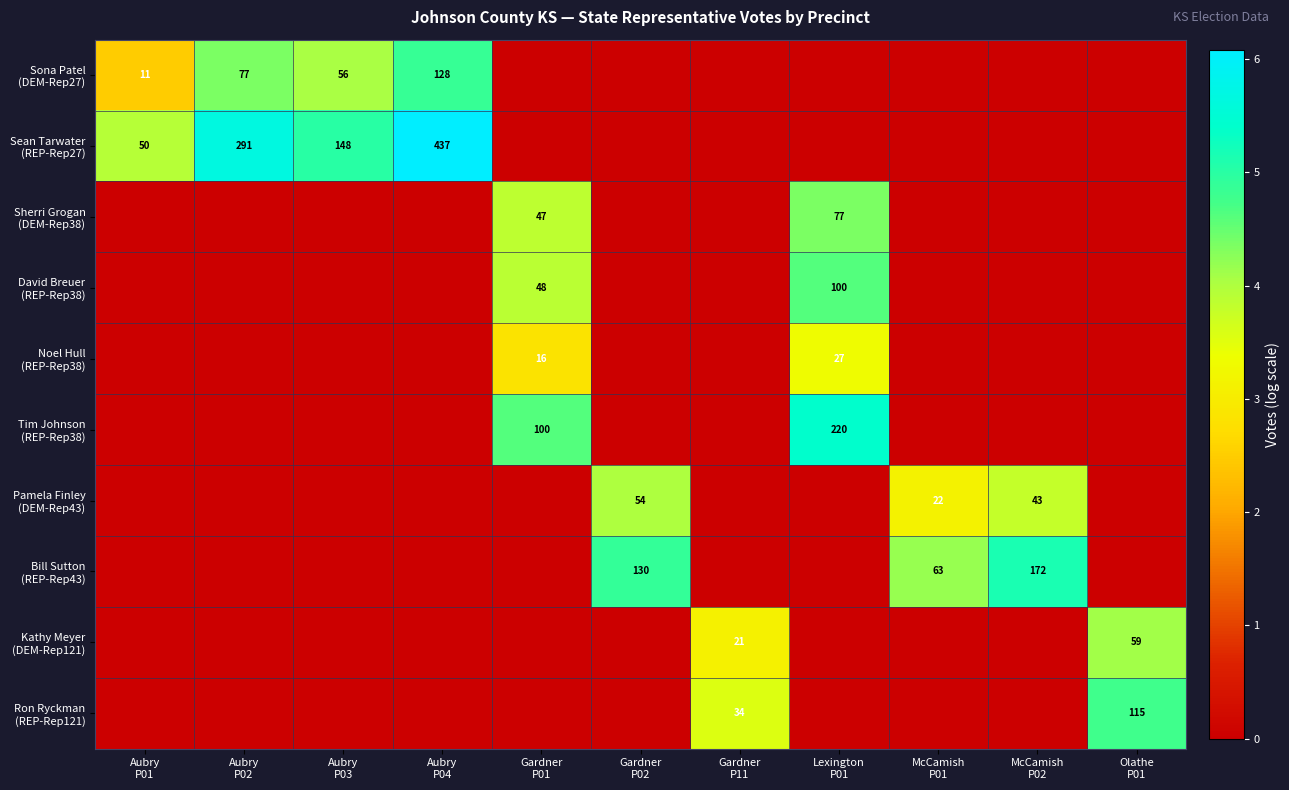

What is the difference between the maximum and minimum values in the David Breuer (REP-Rep38) series?

4.6